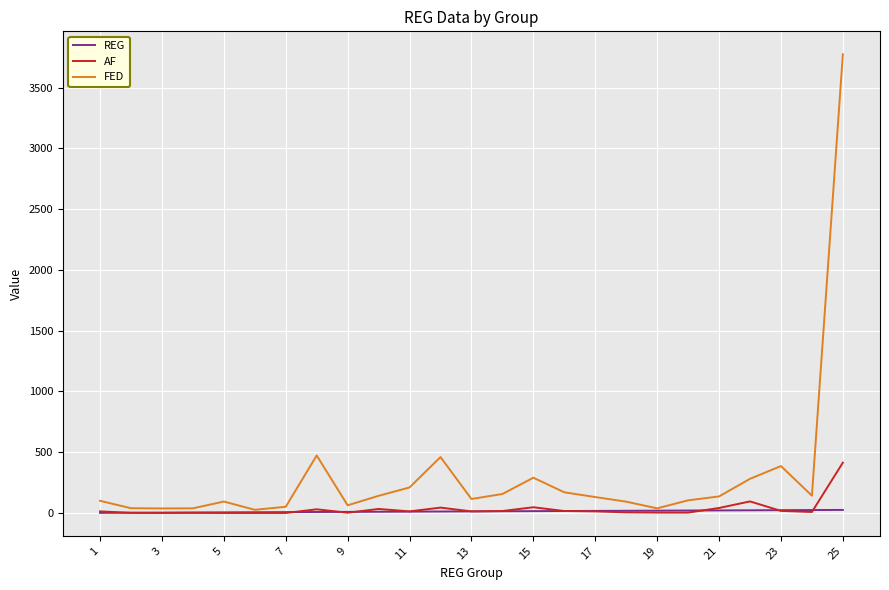

Rank the series by their maximum value, from highest to lowest.

FED, AF, REG